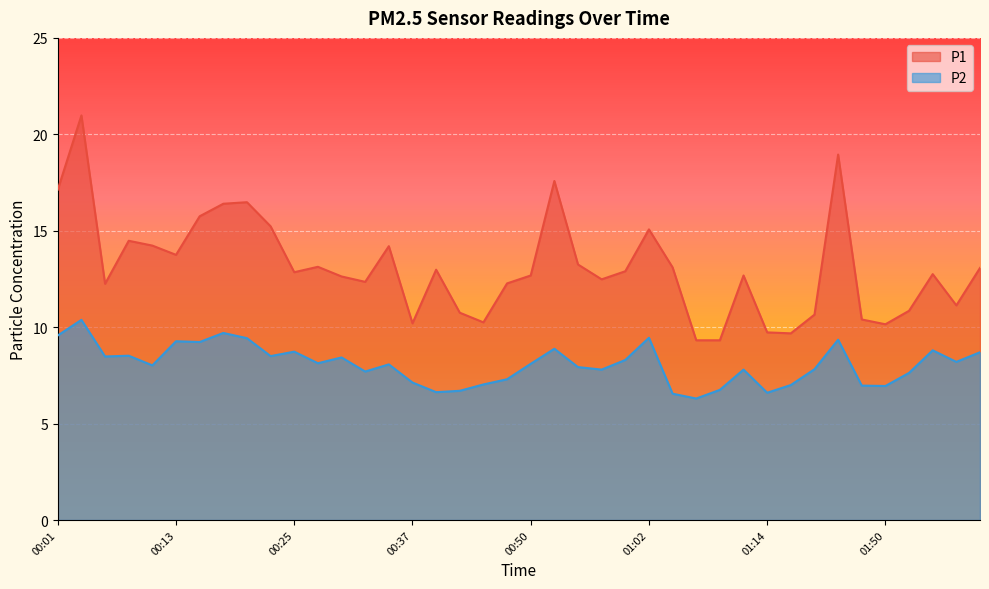

Reading right to left, what are all the values shown in this chart?

P1: 13.1	11.1	12.8	10.8	10.2	10.4	18.9	10.7	9.7	9.7	12.7	9.3	9.3	13.1	15.1	12.9	12.5	13.2	17.6	12.7	12.3	10.2	10.8	13.0	10.2	14.2	12.3	12.6	13.1	12.8	15.2	16.5	16.4	15.8	13.8	14.2	14.5	12.2	21.0	17.1
P2: 8.7	8.2	8.8	7.6	7.0	7.0	9.3	7.8	7.0	6.6	7.8	6.8	6.3	6.5	9.4	8.3	7.8	7.9	8.9	8.1	7.3	7.0	6.7	6.6	7.1	8.1	7.7	8.4	8.1	8.7	8.5	9.4	9.7	9.2	9.3	8.0	8.5	8.5	10.4	9.6